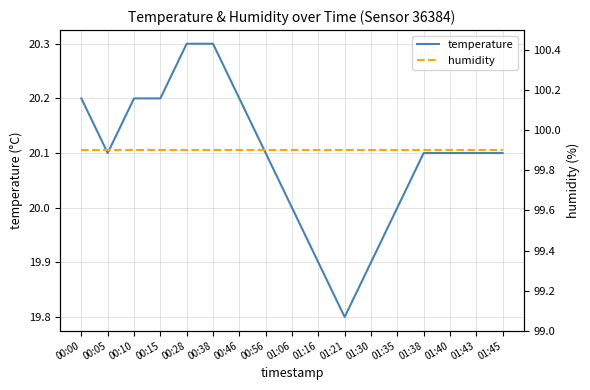

Count the number of data series in this chart.

2